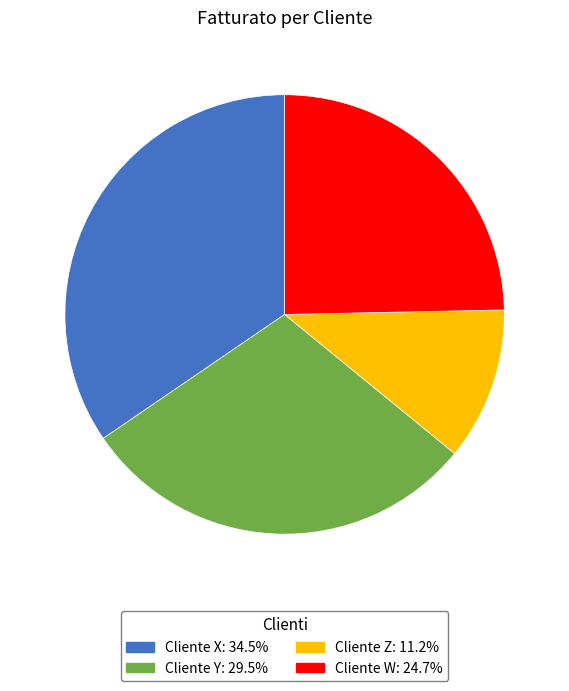

What is the ratio of the value at Cliente Y to the value at Cliente W?

1.2